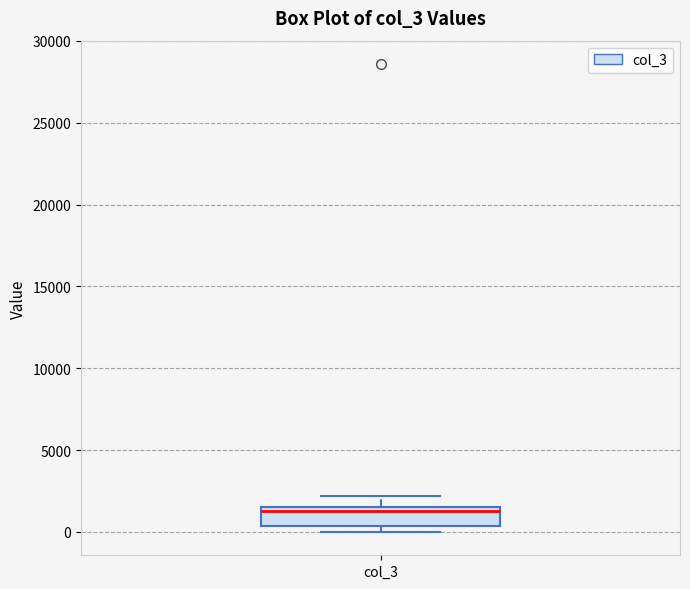

Where is the lower edge of the box for col_3 on the y-axis? The values are not printed on the chart, so give them approximately, as read against the axis.

500